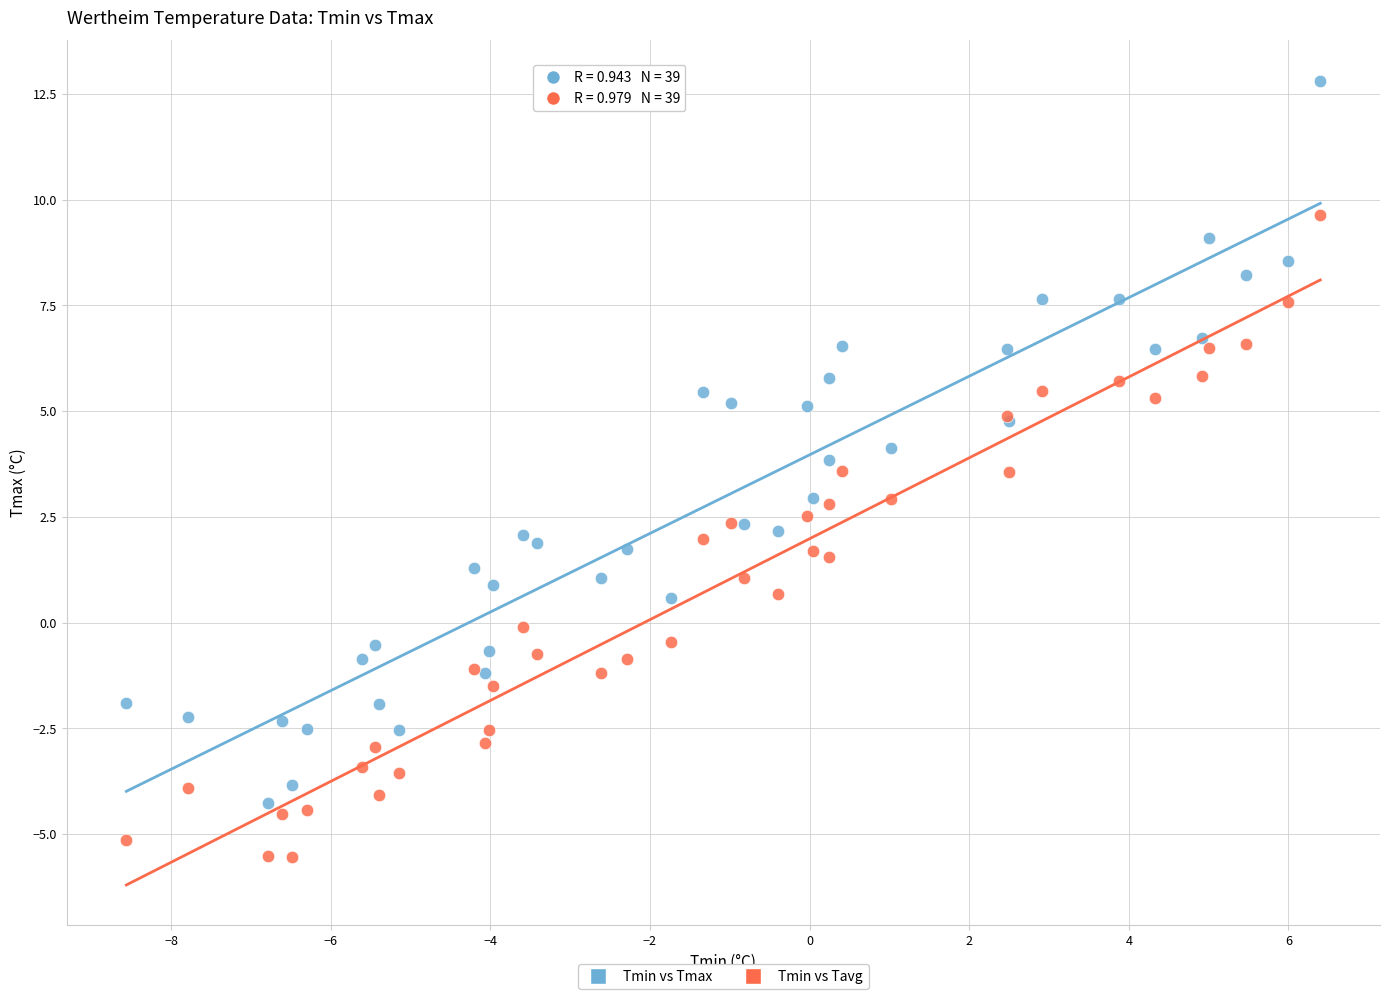

Which series reaches the maximum Y coordinate?

Tmin vs Tmax